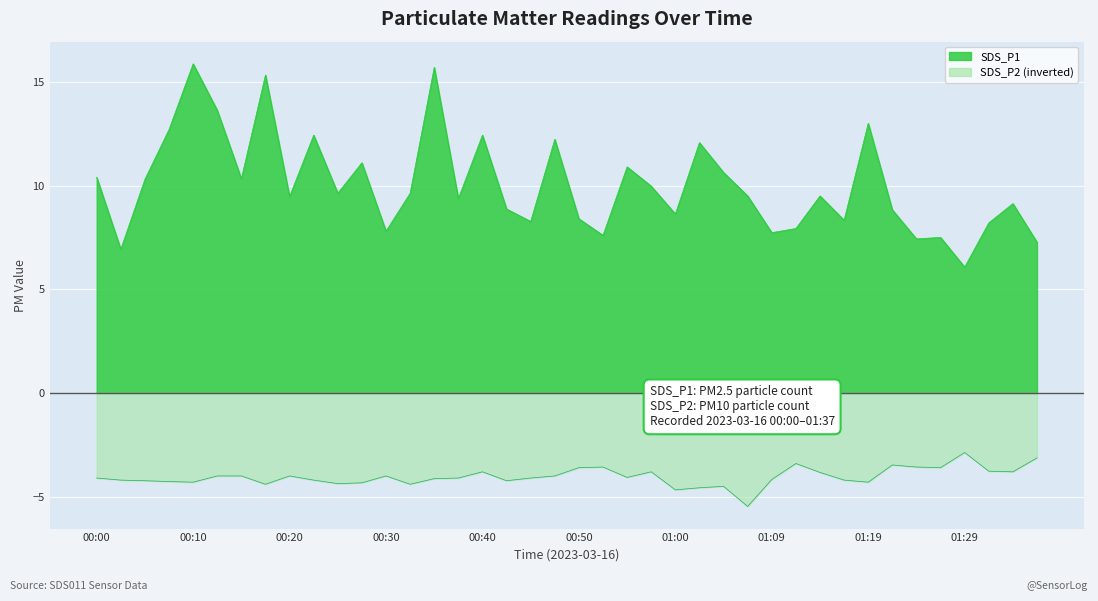

Reading left to right, what are all the values shown in this chart?

SDS_P1: 10.4	6.9	10.3	12.7	15.9	13.6	10.3	15.3	9.5	12.4	9.6	11.1	7.8	9.6	15.7	9.4	12.4	8.9	8.3	12.2	8.4	7.6	10.9	10.0	8.6	12.1	10.6	9.5	7.7	7.9	9.5	8.3	13.0	8.8	7.4	7.5	6.1	8.2	9.1	7.3
SDS_P2: -4.1	-4.2	-4.2	-4.3	-4.3	-4.0	-4.0	-4.4	-4.0	-4.2	-4.4	-4.3	-4.0	-4.4	-4.1	-4.1	-3.8	-4.2	-4.1	-4.0	-3.6	-3.6	-4.1	-3.8	-4.7	-4.6	-4.5	-5.5	-4.2	-3.4	-3.8	-4.2	-4.3	-3.5	-3.6	-3.6	-2.9	-3.8	-3.8	-3.1